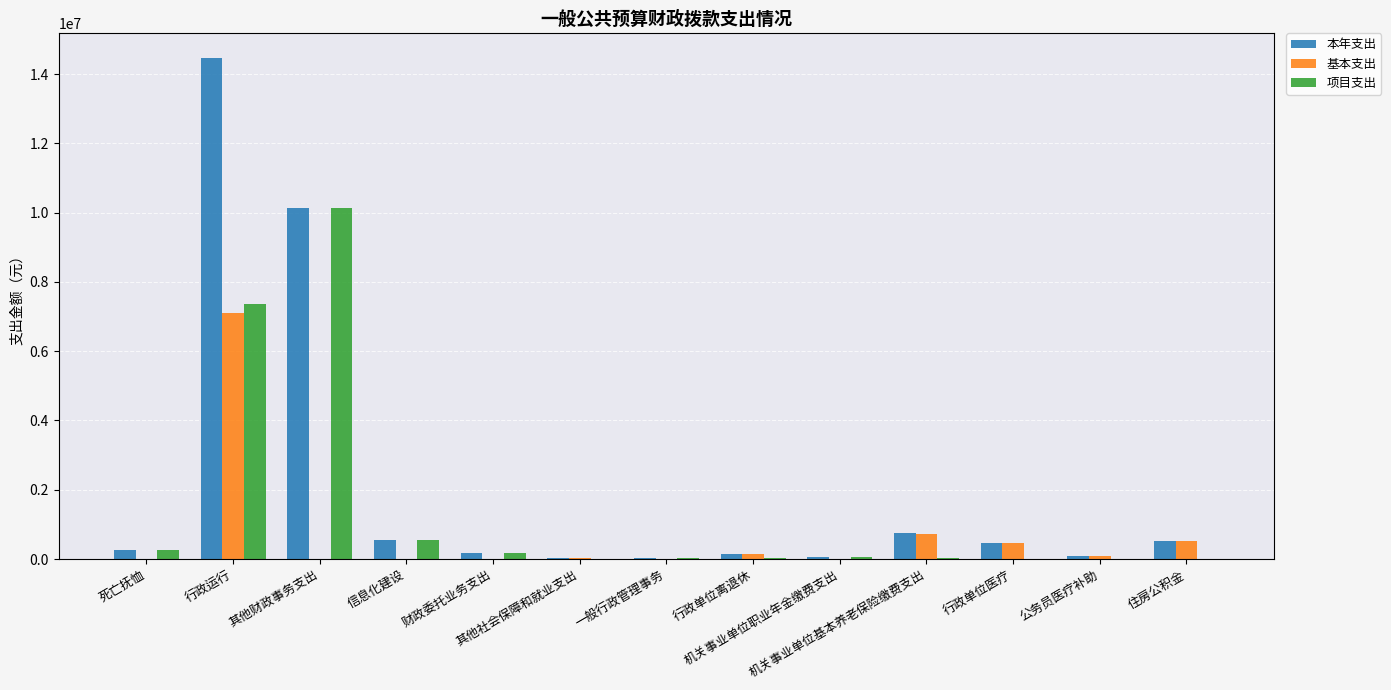

What is the maximum value for 本年支出?

14452403.4